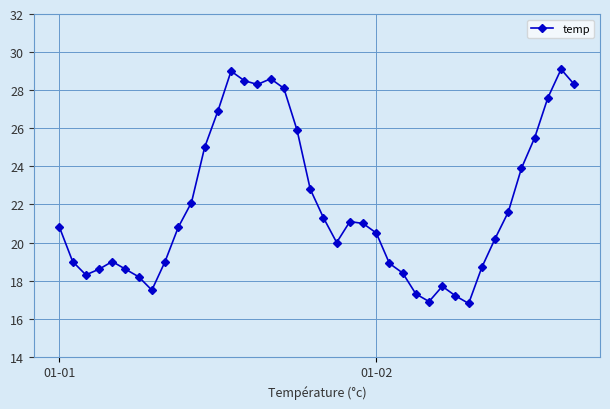

What is the average value?

21.9